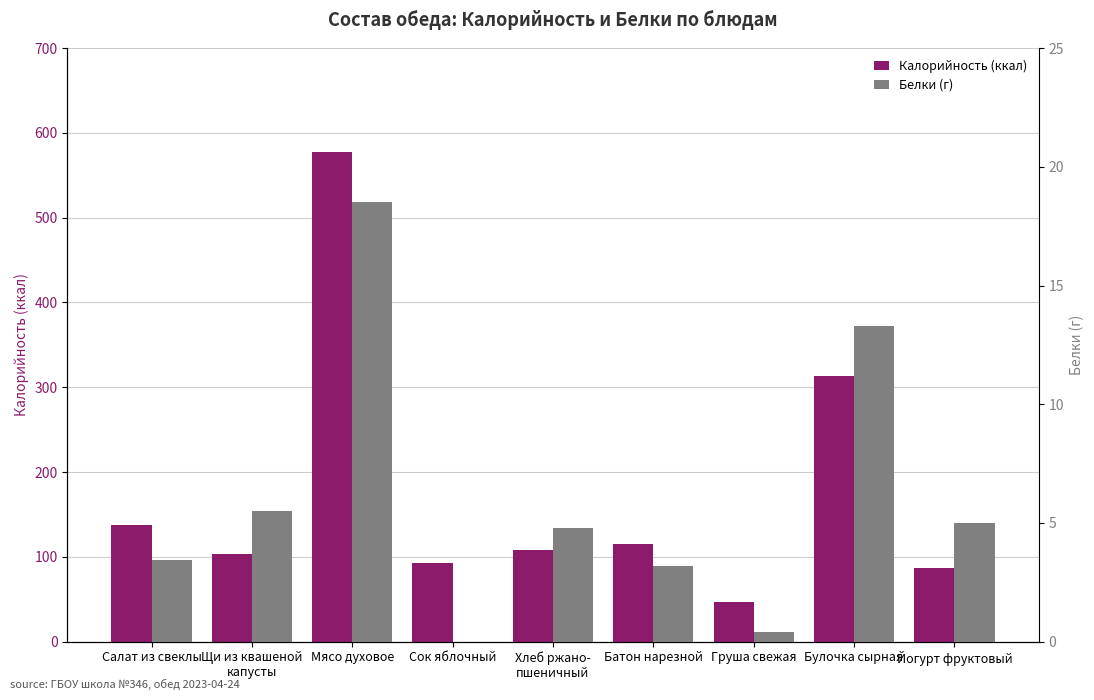

Reading left to right, what are all the values shown in this chart?

Калорийность (ккал): Салат из свеклы=137.0	Щи из квашеной
капусты=103.0	Мясо духовое=578.0	Сок яблочный=93.0	Хлеб ржано-
пшеничный=108.0	Батон нарезной=115.0	Груша свежая=47.0	Булочка сырная=313.0	Йогурт фруктовый=87.0
Белки (г): Салат из свеклы=3.4	Щи из квашеной
капусты=5.5	Мясо духовое=18.5	Сок яблочный=0.0	Хлеб ржано-
пшеничный=4.8	Батон нарезной=3.2	Груша свежая=0.4	Булочка сырная=13.3	Йогурт фруктовый=5.0